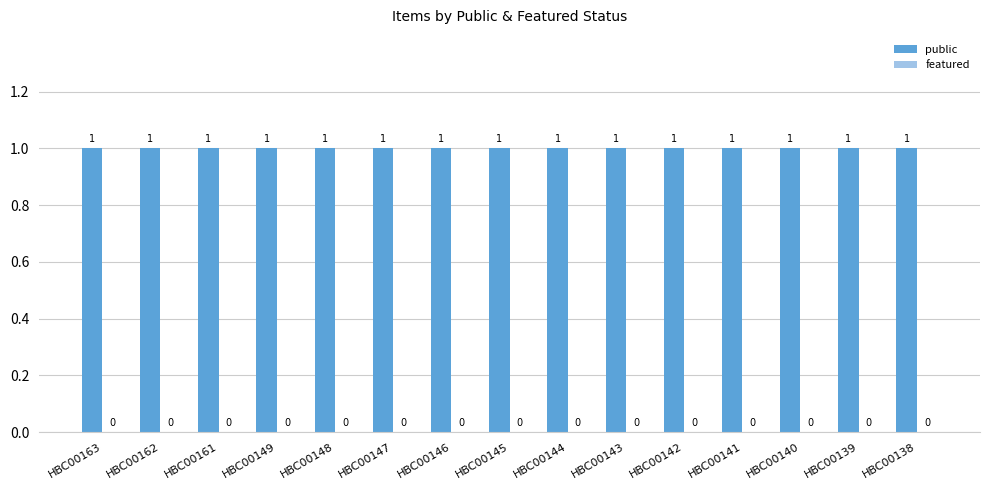

List the labels in order of featured value, smallest first.

HBC00163, HBC00162, HBC00161, HBC00149, HBC00148, HBC00147, HBC00146, HBC00145, HBC00144, HBC00143, HBC00142, HBC00141, HBC00140, HBC00139, HBC00138